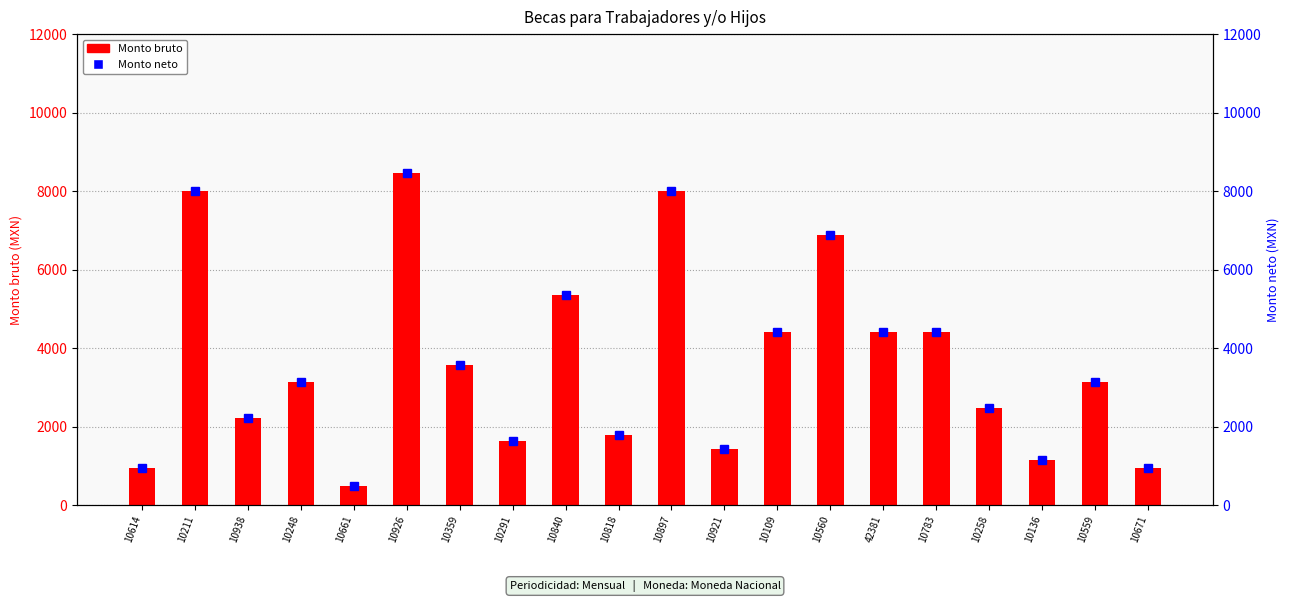

Which series has the widest spread of values?

Monto bruto